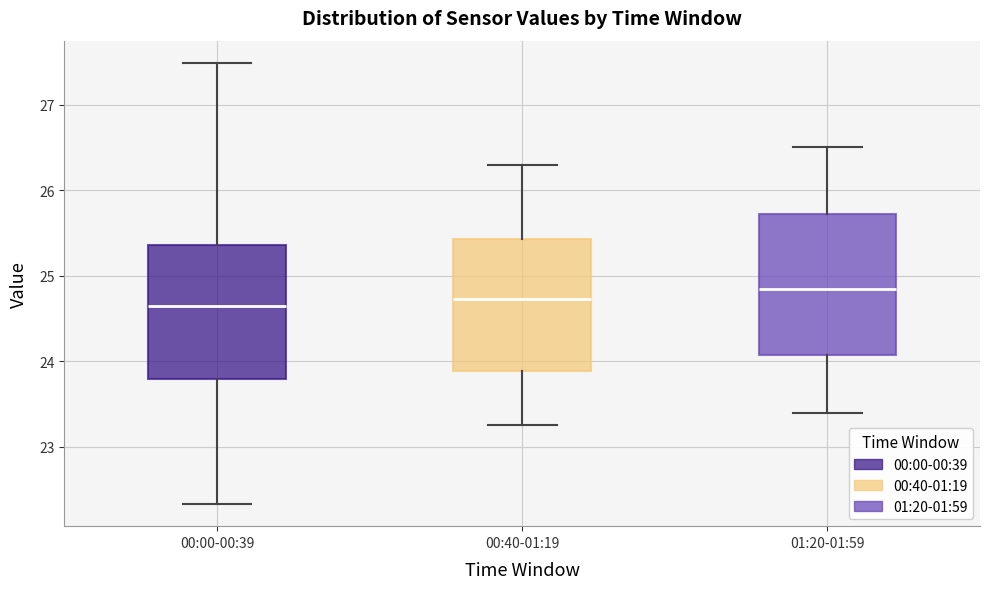

Reading left to right, transcribe this box plot: for each box, give where its median line is, the range the box spans, and where its two whiskers end, as read against the y-axis. The values are not printed on the chart, so give them approximately, as read against the axis.

00:00-00:39: median 24.7, box 23.8 to 25.4, whiskers 22.3 to 27.5
00:40-01:19: median 24.7, box 23.9 to 25.4, whiskers 23.3 to 26.3
01:20-01:59: median 24.9, box 24.1 to 25.7, whiskers 23.4 to 26.5